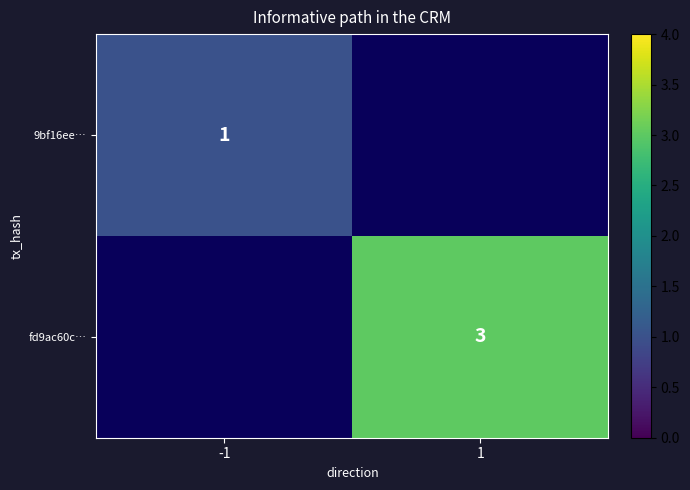

The fd9ac60c… series shows 1 at 1. True or false?

False